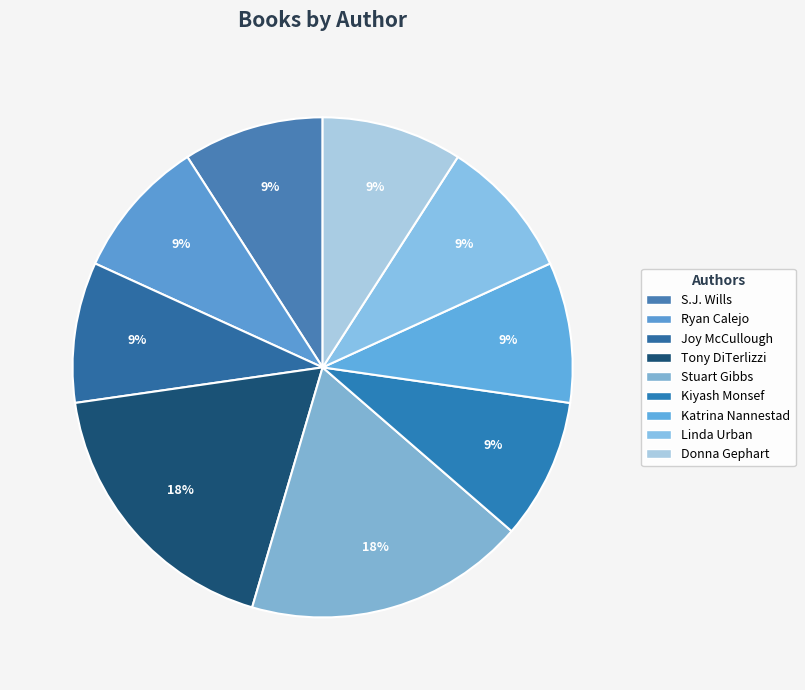

To the nearest percent, what is the average slice percentage?

11%